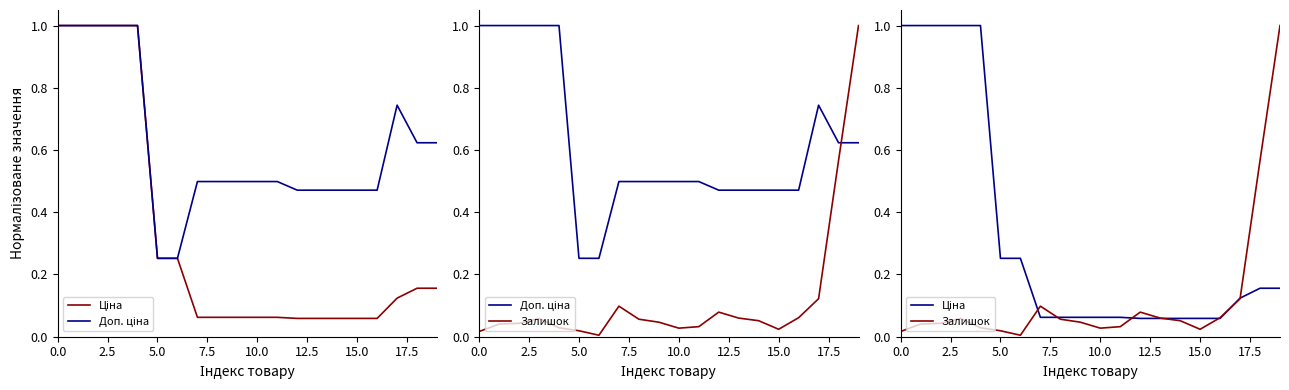

What is the sum of all Залишок values?

2.4